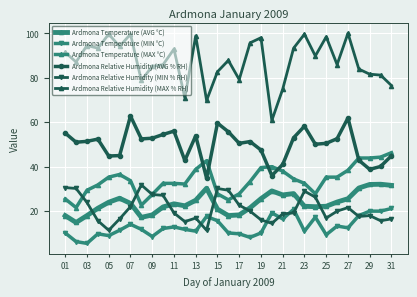

At which category does the chart reach its peak across all series?

27